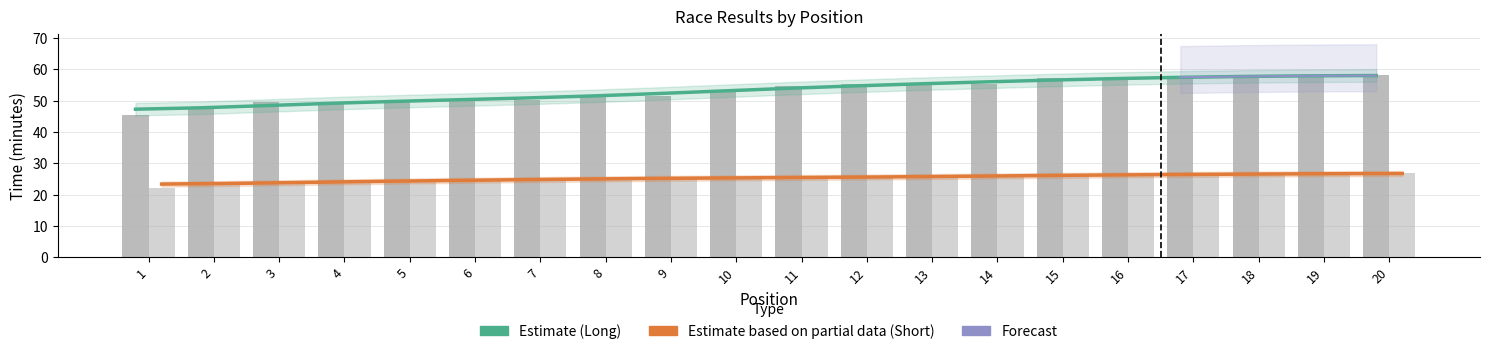

Which has a higher value, 15 or 10?

15